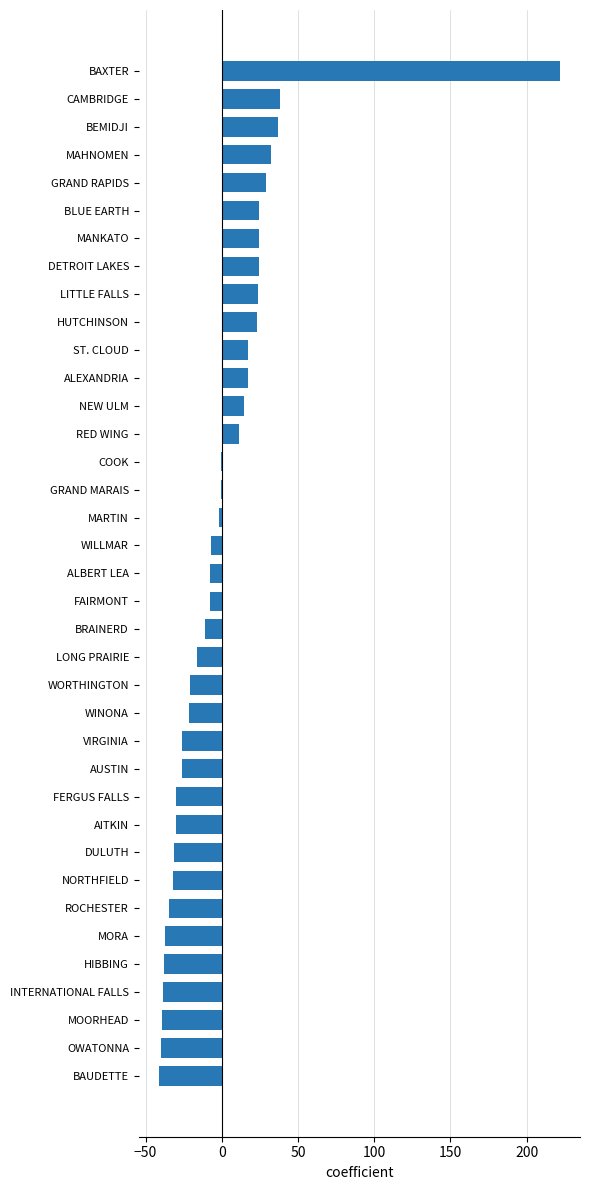

Where is the data nearest to the value 90?

CAMBRIDGE